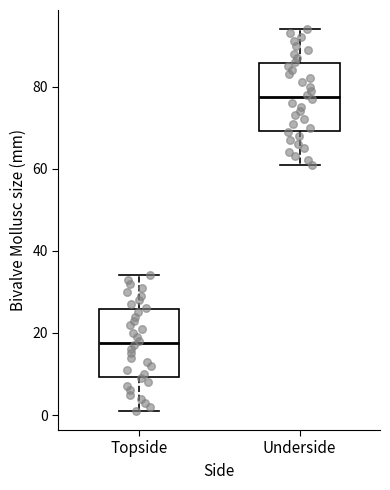

Reading left to right, transcribe this box plot: for each box, give where its median line is, the range the box spans, and where its two whiskers end, as read against the y-axis. The values are not printed on the chart, so give them approximately, as read against the axis.

Topside: median 18, box 10 to 26, whiskers 2 to 34
Underside: median 78, box 70 to 86, whiskers 62 to 94